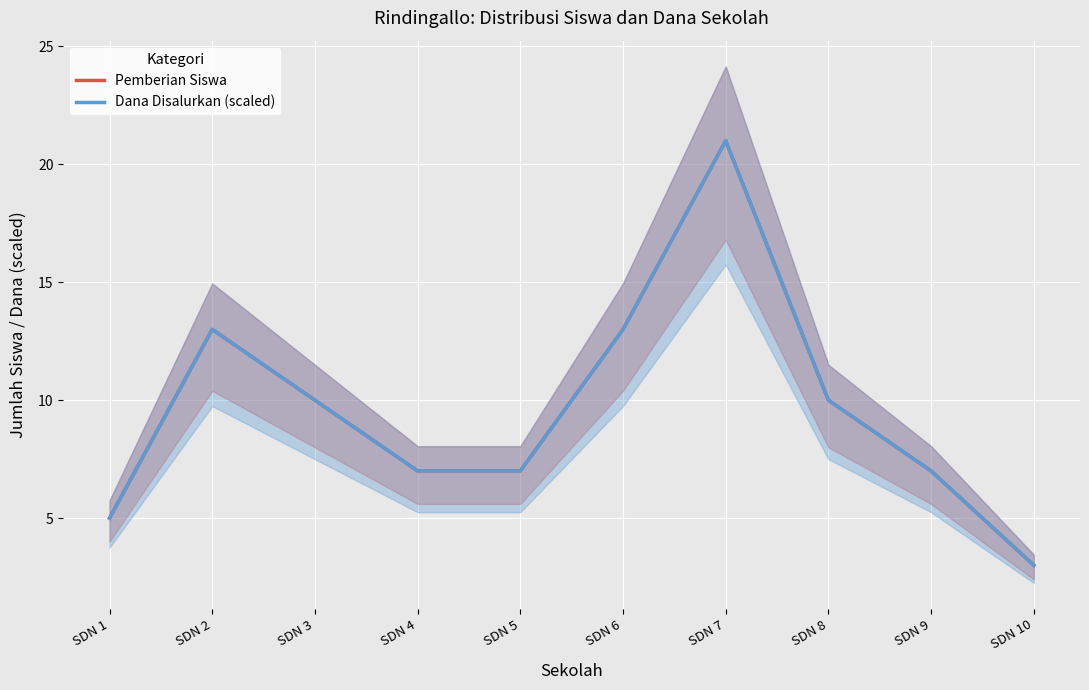

How many Dana Disalurkan (scaled) values are between 7 and 13?

7